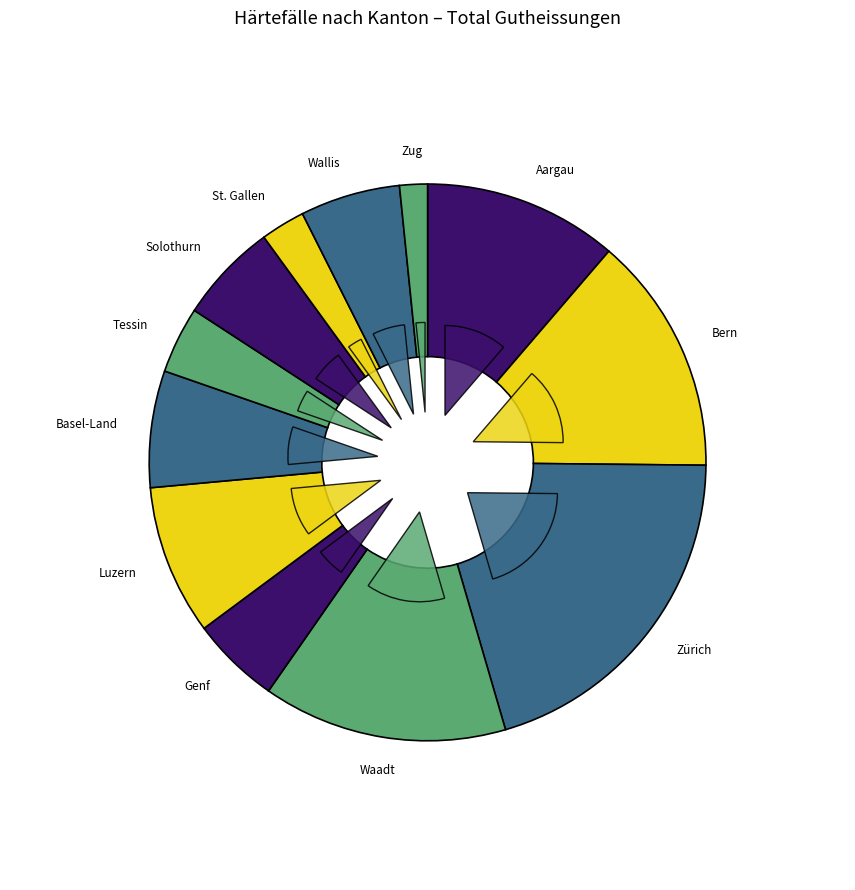

What percentage is the Basel-Land slice, to the nearest percent?

7%